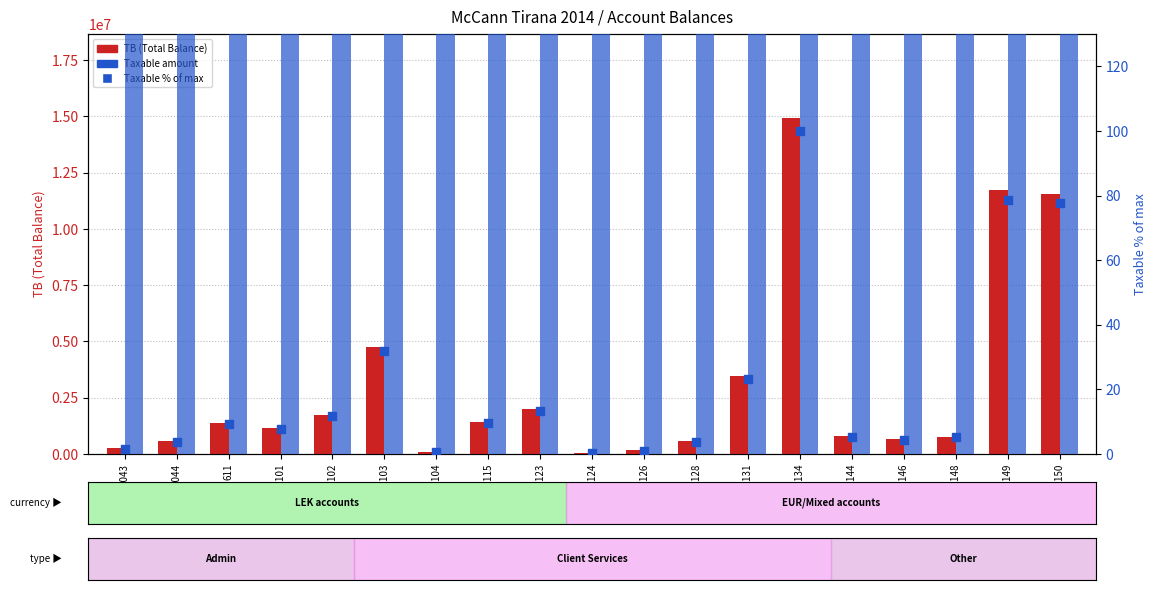

What is the total value across all series at 61131?

6904000.0